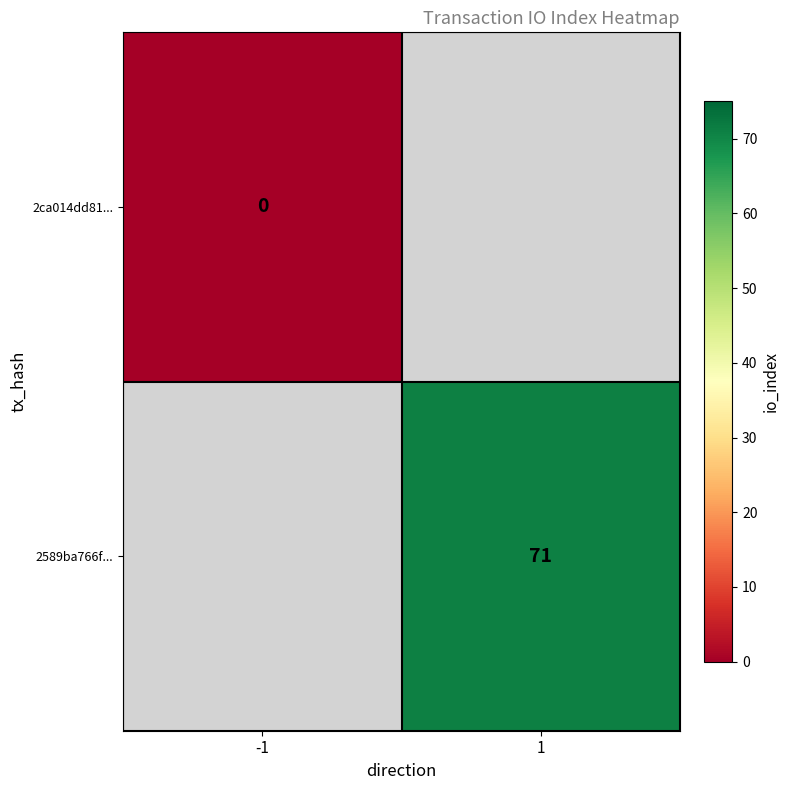

True or false: 2589ba766f... has a value of 97 at 1.

False